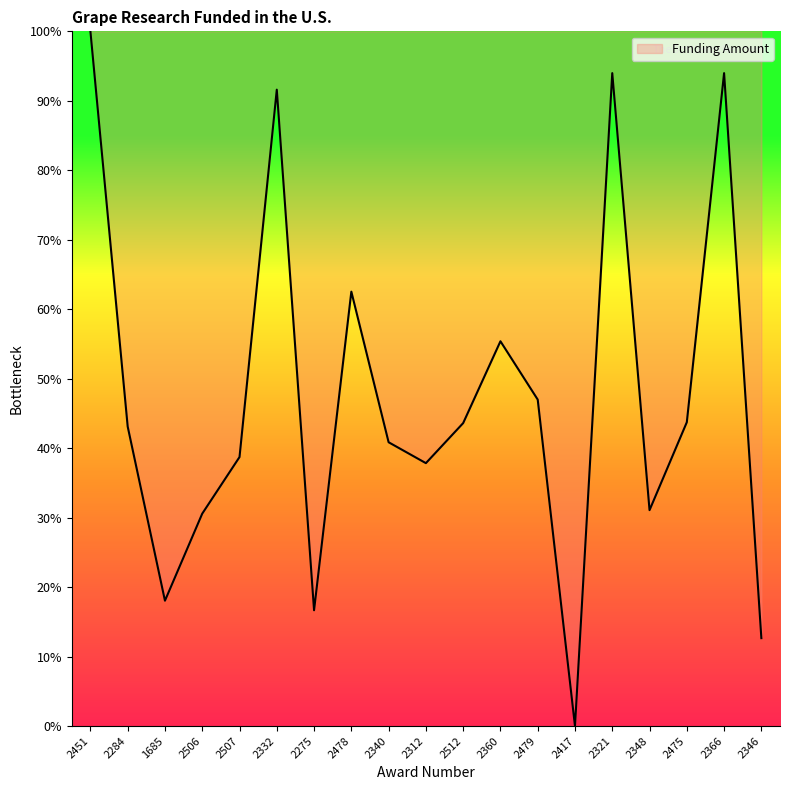

The chart shows a value of 37.8 at 2312. True or false?

True